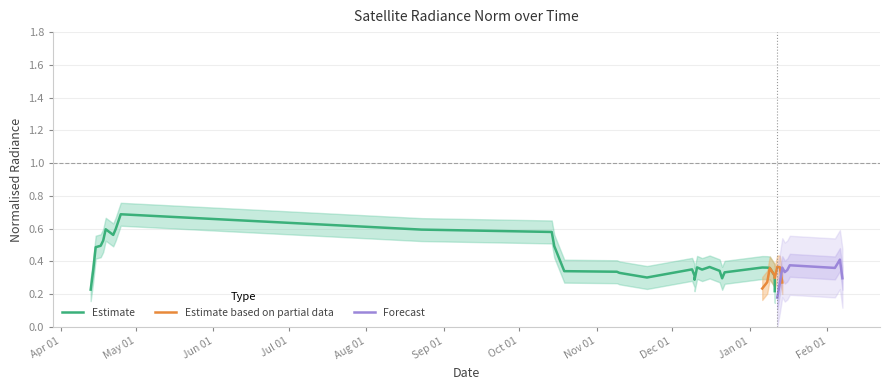

True or false: rade9_aggzone_norm has more than 2 interior local peaks.

True